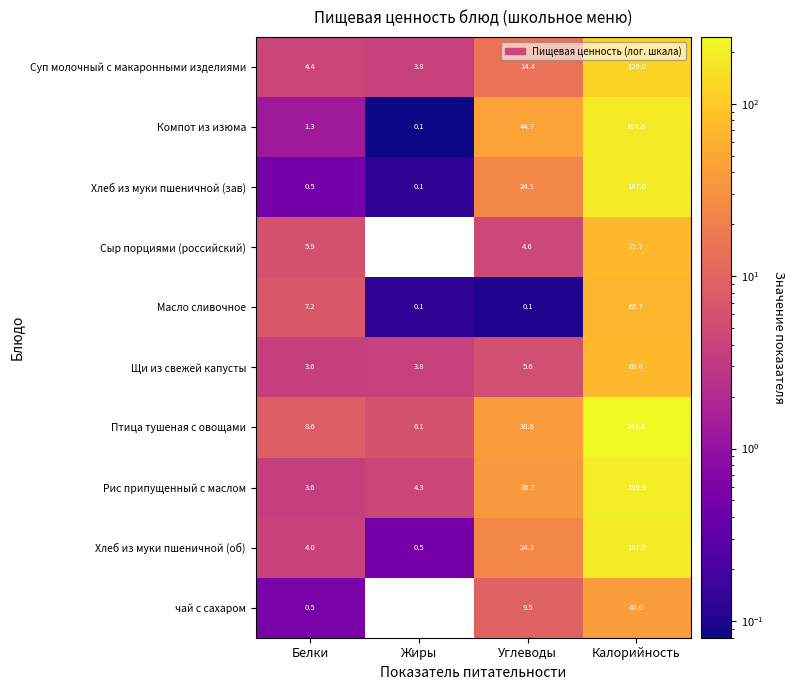

What is the difference between the Суп молочный с макаронными изделиями values at Белки and Углеводы?

10.0